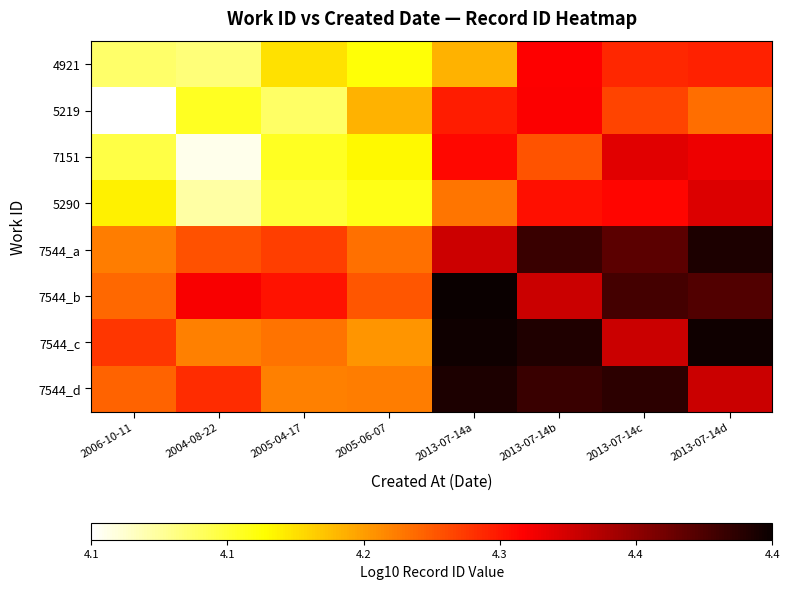

What is the total value across all series at 2005-06-07?

33.6